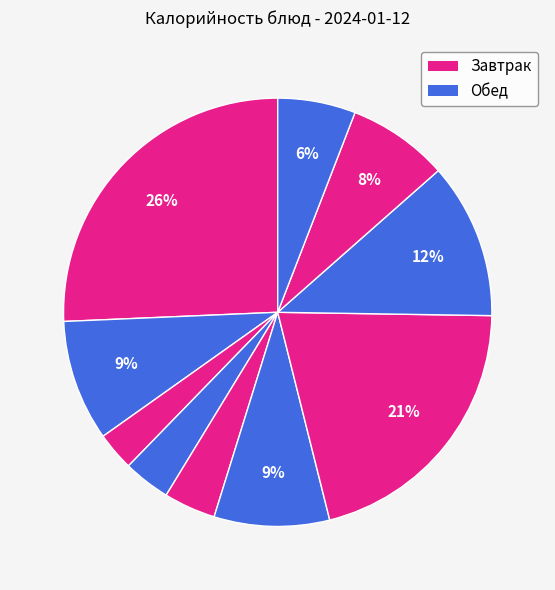

How many slices are in this pie chart?

10